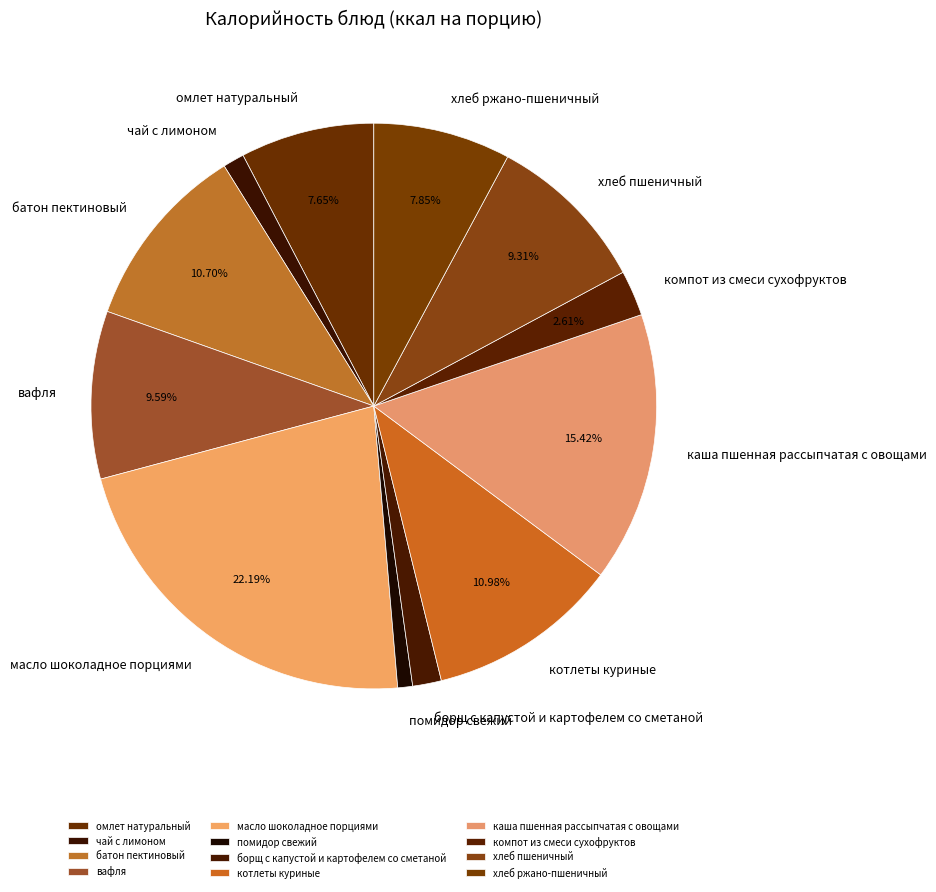

To the nearest percent, what portion does хлеб пшеничный represent?

9%